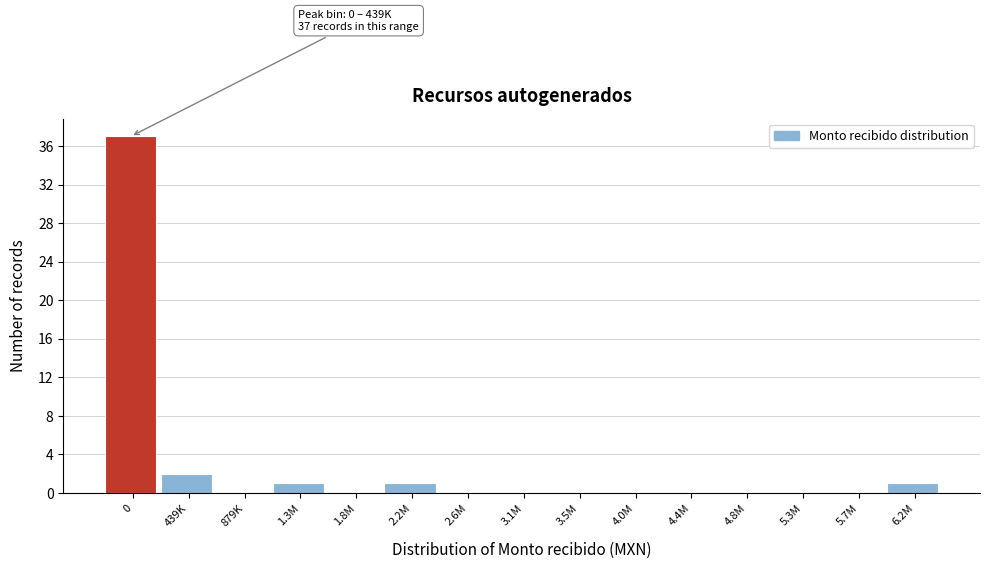

Reading left to right, what are all the values shown in this chart?

0=37	439K=2	879K=0	1.3M=1	1.8M=0	2.2M=1	2.6M=0	3.1M=0	3.5M=0	4.0M=0	4.4M=0	4.8M=0	5.3M=0	5.7M=0	6.2M=1